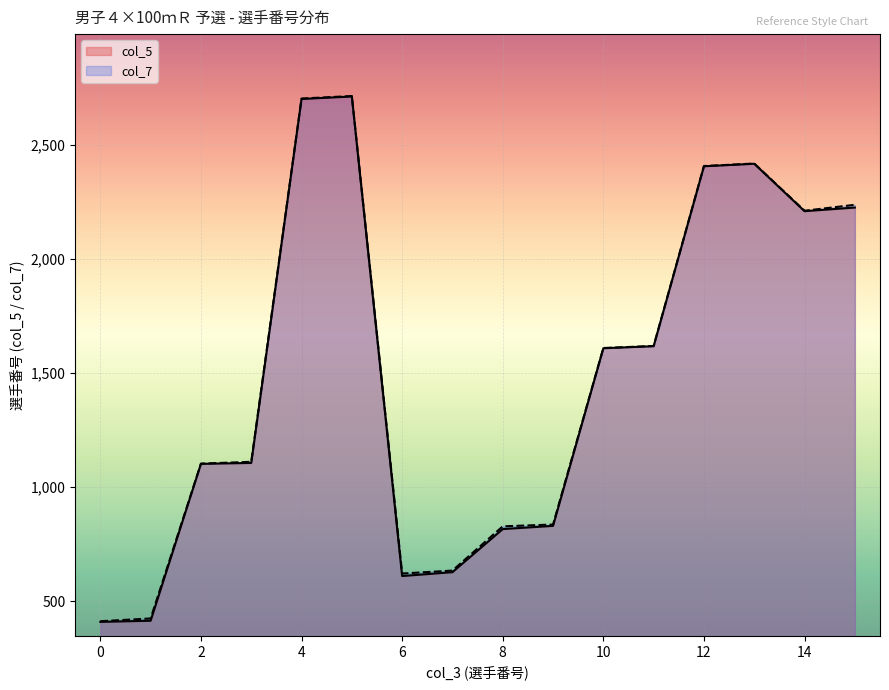

What value does the col_7 series have at 12?

2408